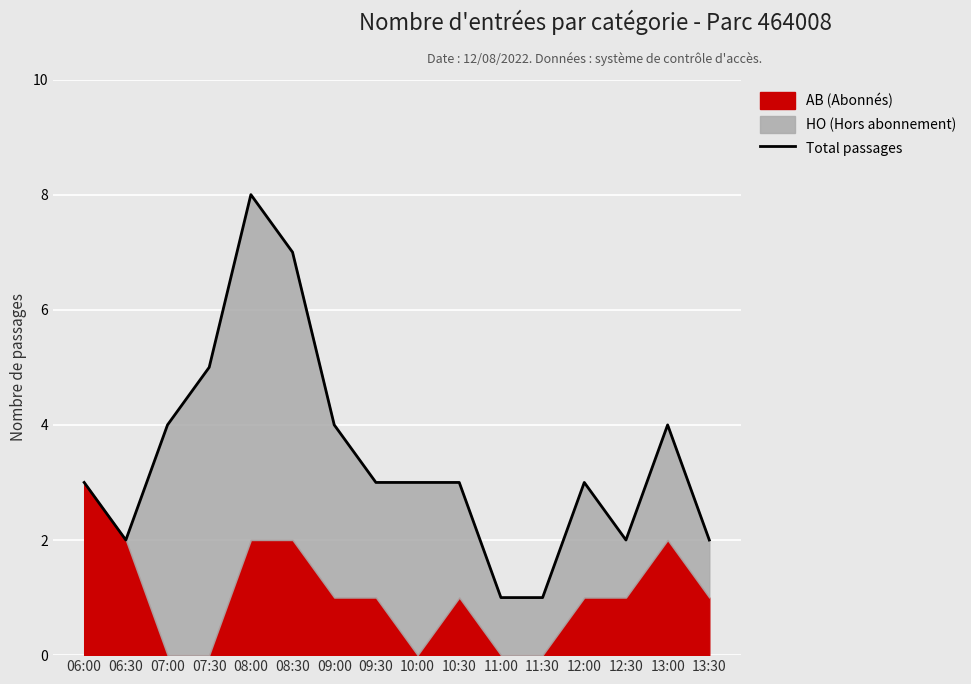

The chart shows a value of 12 at 08:00. True or false?

False